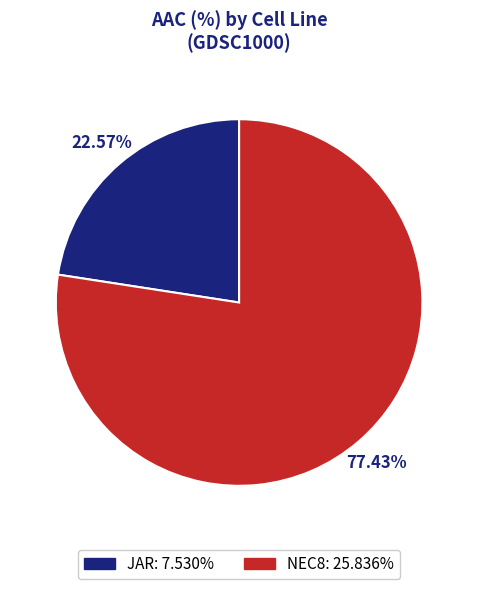

Is there a majority slice in this chart?

Yes